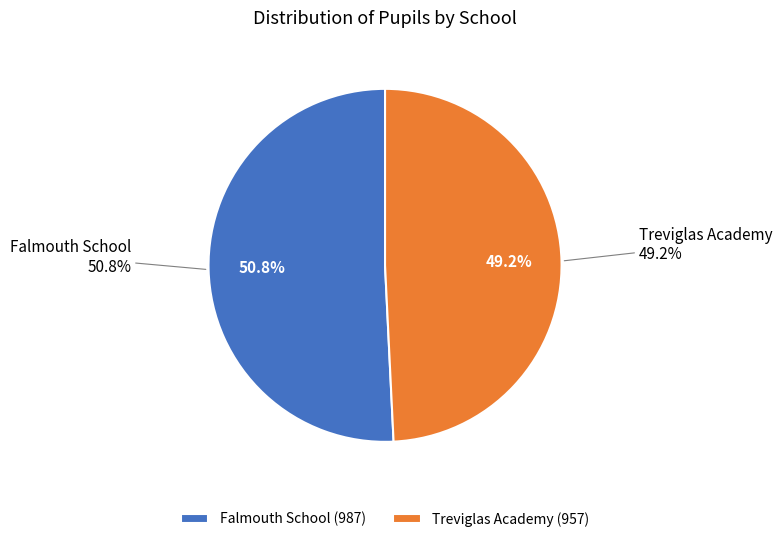

Which has a higher value, Treviglas Academy or Falmouth School?

Falmouth School